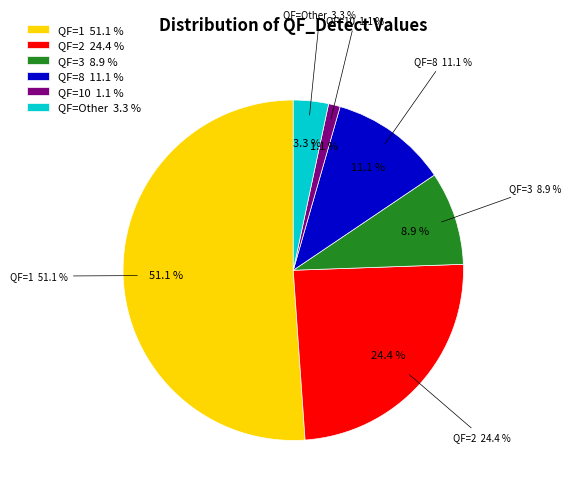

To the nearest percent, what portion does 3 represent?

9%